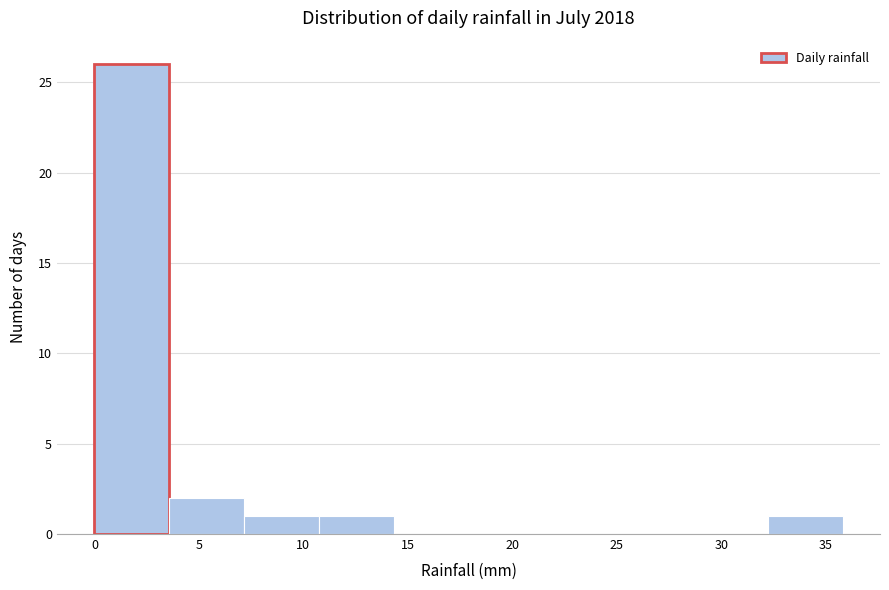

Reading left to right, transcribe this chart: for each bar, give the range it covers on the x-axis and its height. Neither the bar edges nor the heights are printed on the chart, so give them approximately, as read against the axes.

0.0 to 3.5: 26
3.5 to 7.0: 2
7.0 to 10.5: 1
10.5 to 14.5: 1
14.5 to 18.0: 0
18.0 to 21.5: 0
21.5 to 25.0: 0
25.0 to 28.5: 0
28.5 to 32.0: 0
32.0 to 36.0: 1